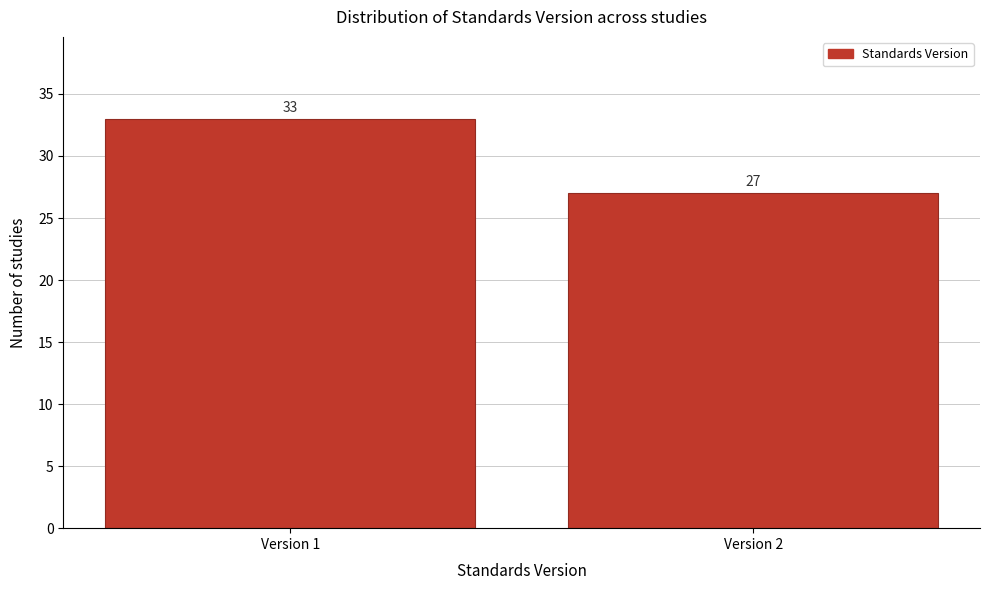

Reading left to right, what are all the values shown in this chart?

33	27